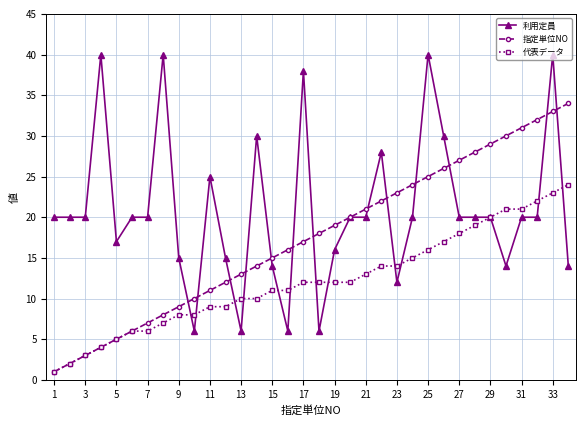

What is the greatest value displayed?

40